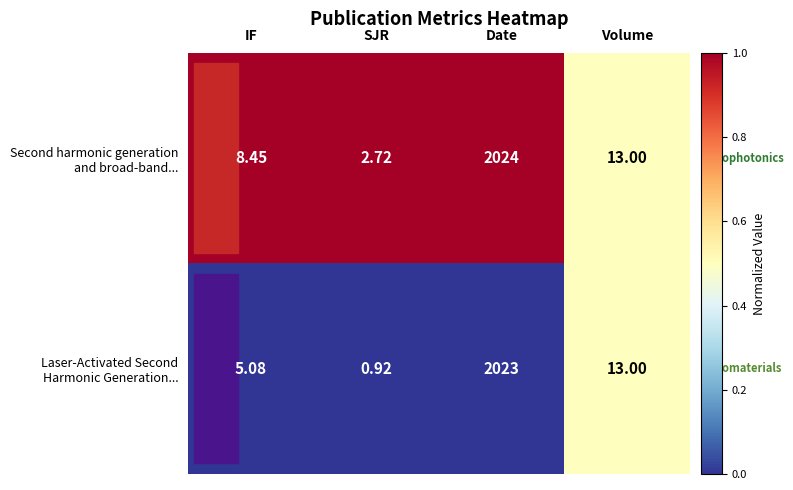

At which category is the sum across all series the highest?

Date